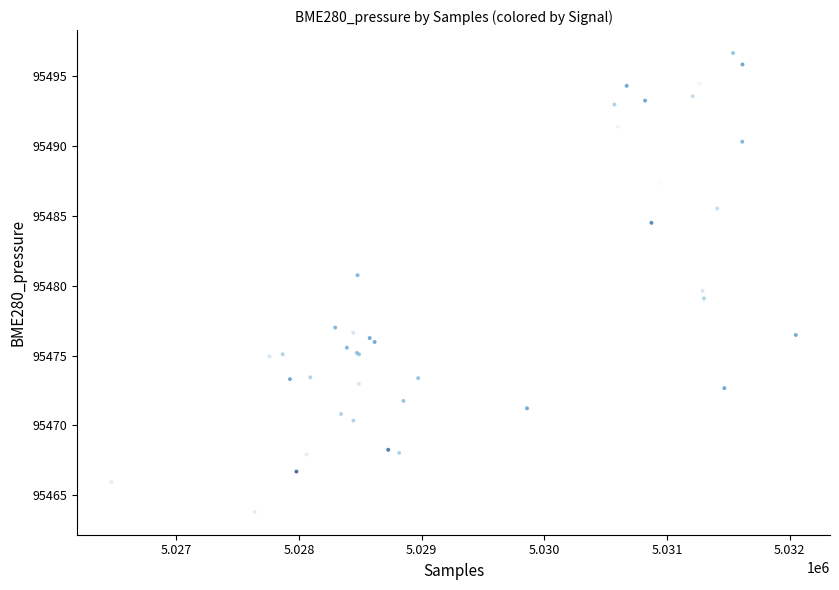

What Y value in the scatter plot is closest to 95480?

95479.6